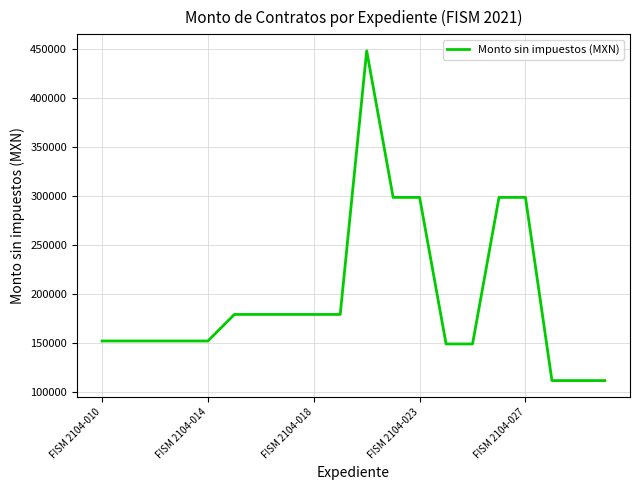

What is the maximum value shown in the chart?

448368.0